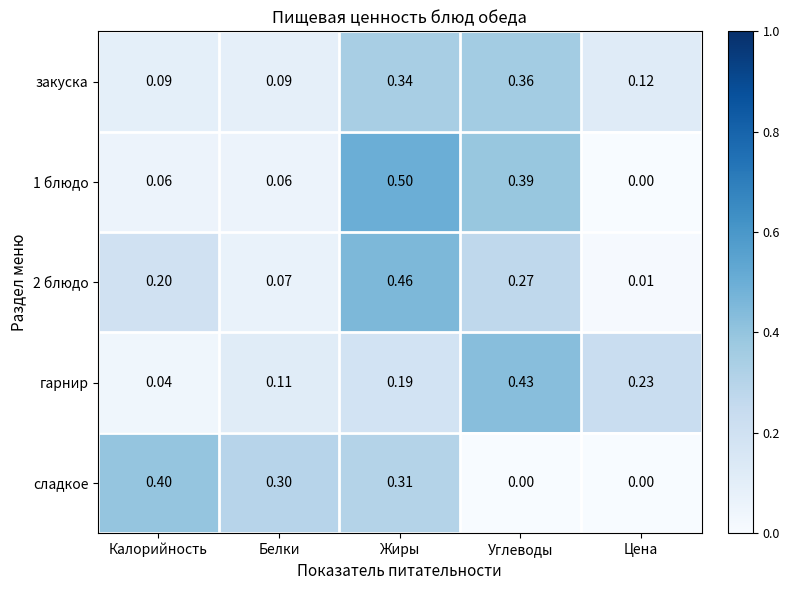

At how many categories does at least one series exceed 0?

5